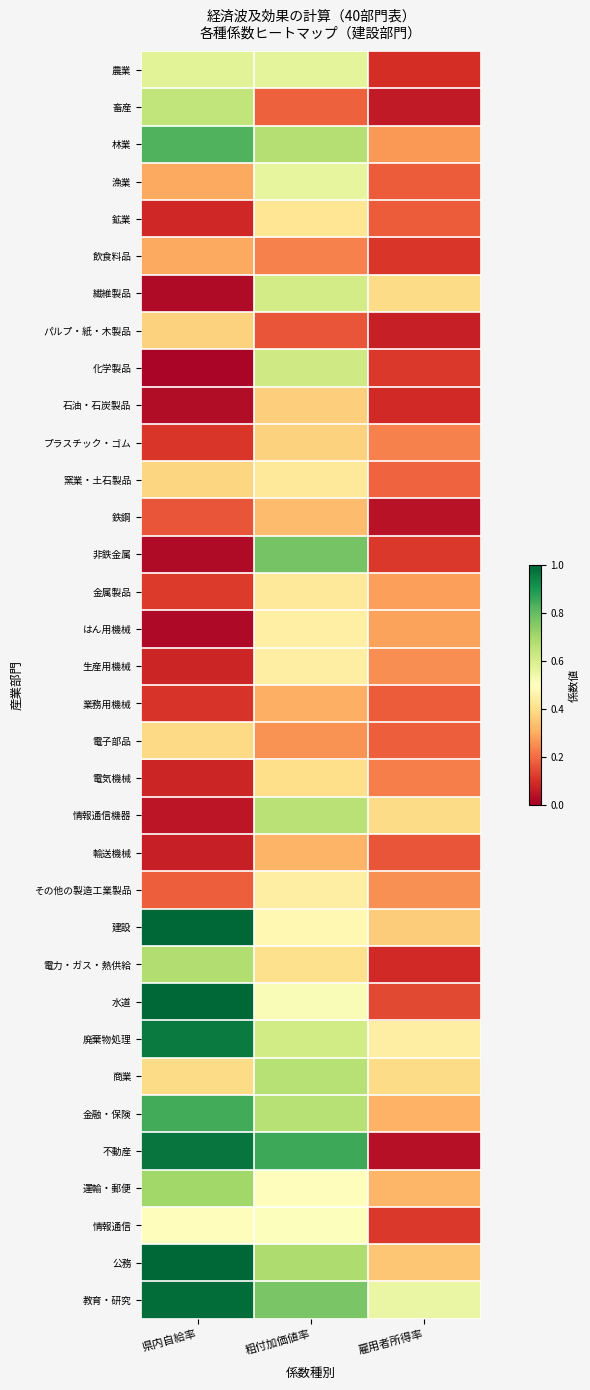

List the series in order of their peak value, highest first.

建設, 公務, 水道, 教育・研究, 不動産, 廃棄物処理, 金融・保険, 林業, 非鉄金属, 運輸・郵便, 電力・ガス・熱供給, 商業, 情報通信機器, 畜産, 化学製品, 繊維製品, 農業, 漁業, 情報通信, はん用機械, その他の製造工業製品, 生産用機械, 窯業・土石製品, 金属製品, 鉱業, 電気機械, 電子部品, プラスチック・ゴム, パルプ・紙・木製品, 石油・石炭製品, 鉄鋼, 輸送機械, 業務用機械, 飲食料品